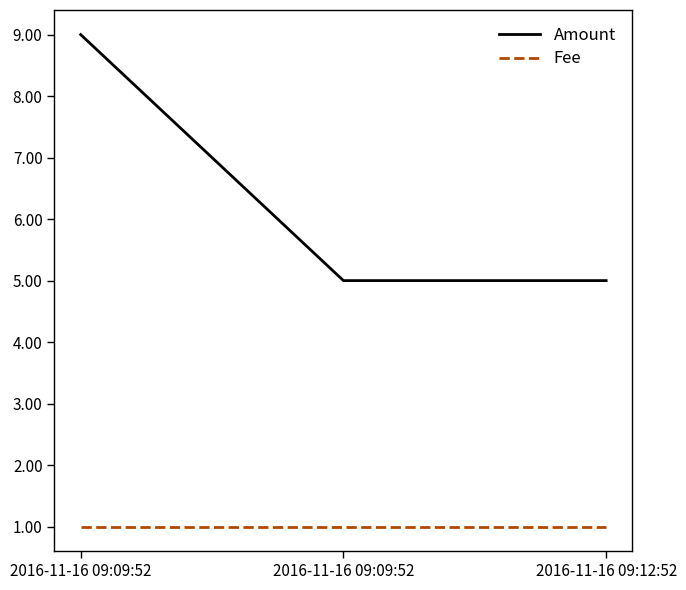

What is the spread (max minus min) of values at 2016-11-16 09:09:52?

8